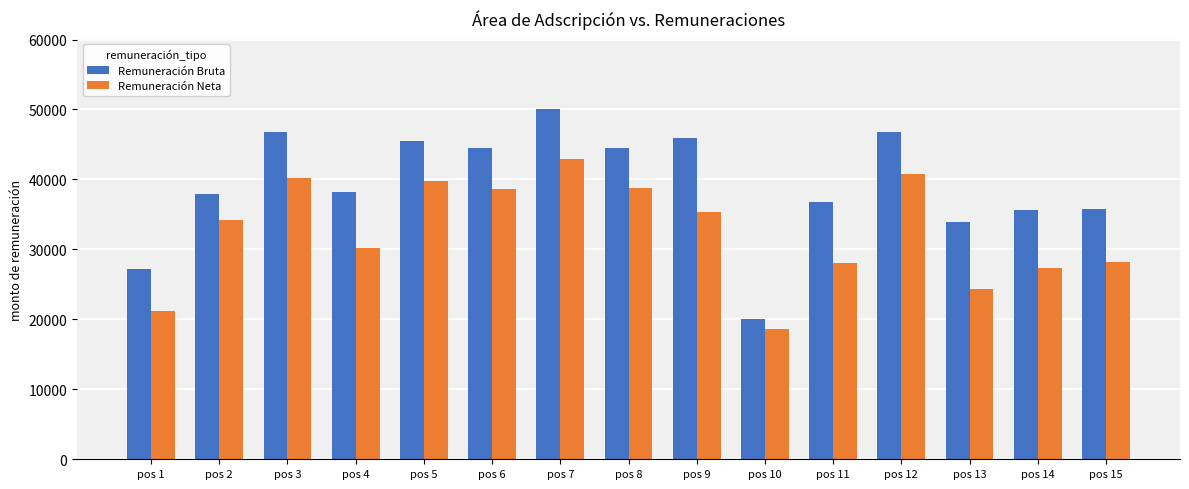

Which series has the largest total across all categories?

Remuneración Bruta